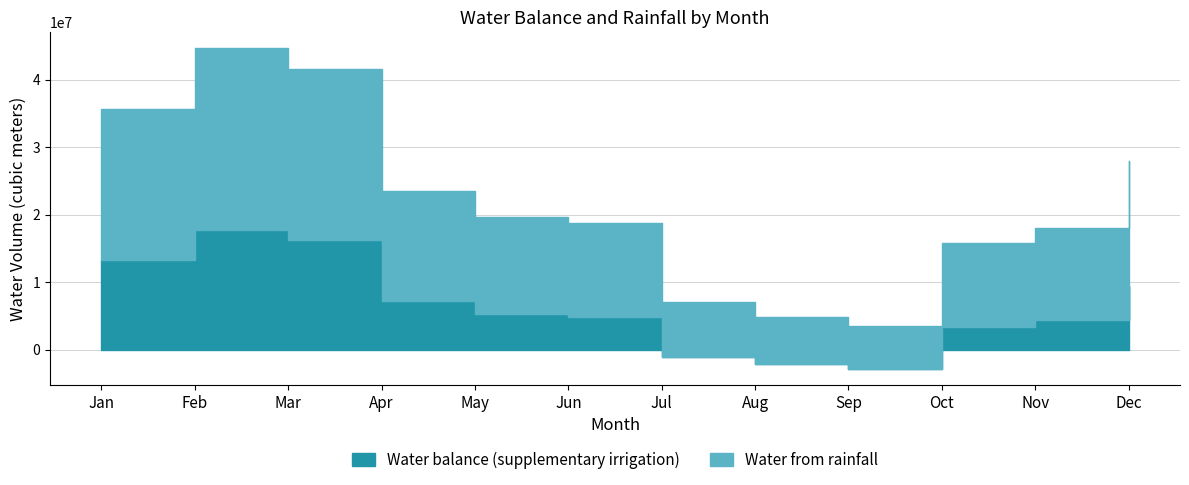

True or false: Water balance (supplementary irrigation) and Water from rainfall cross at least once.

False